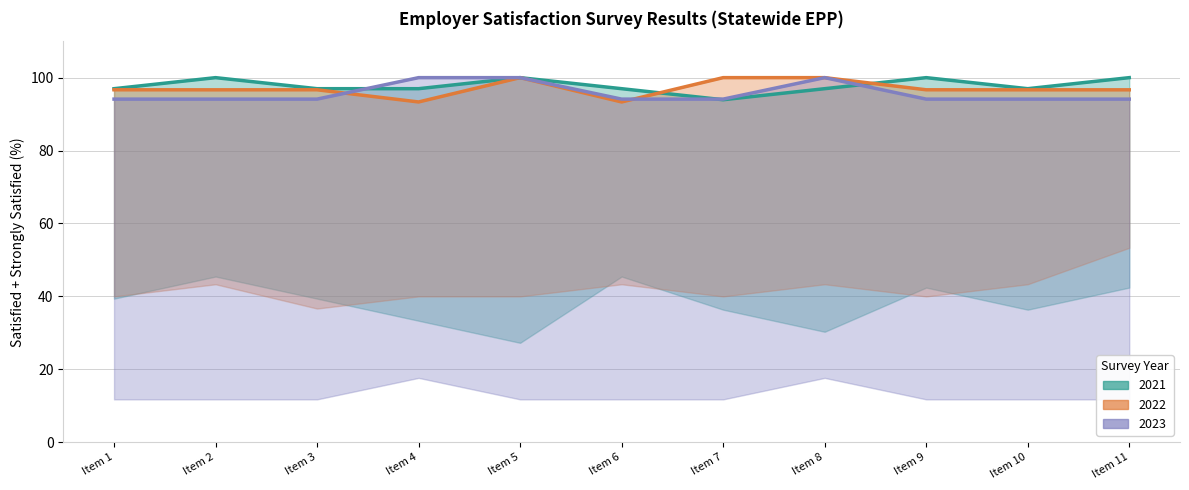

How many lines are shown in the chart?

3